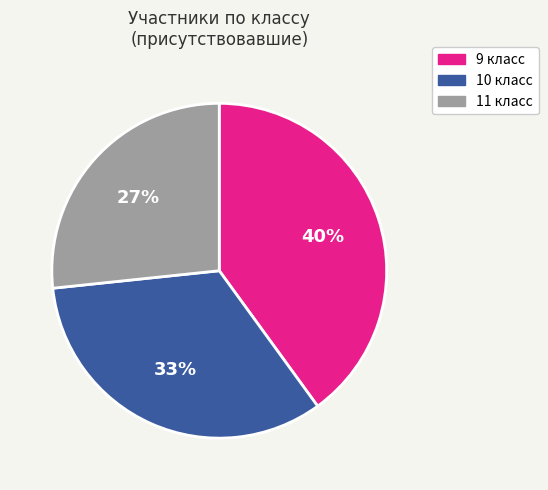

Does 9 account for over 50% of the chart?

No